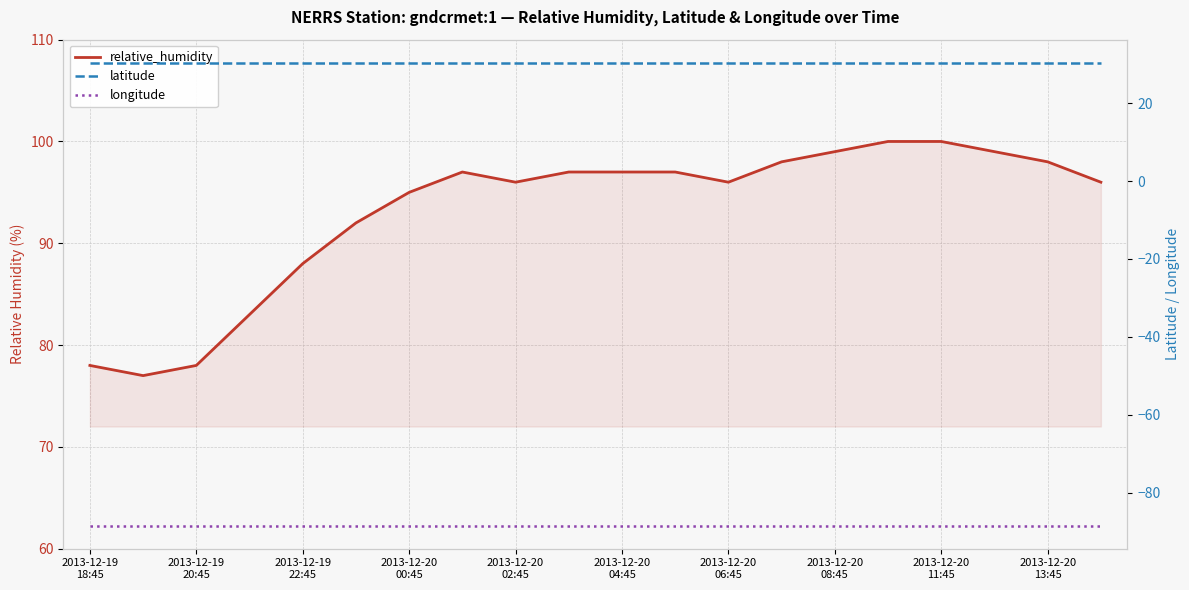

Count the number of data series in this chart.

3